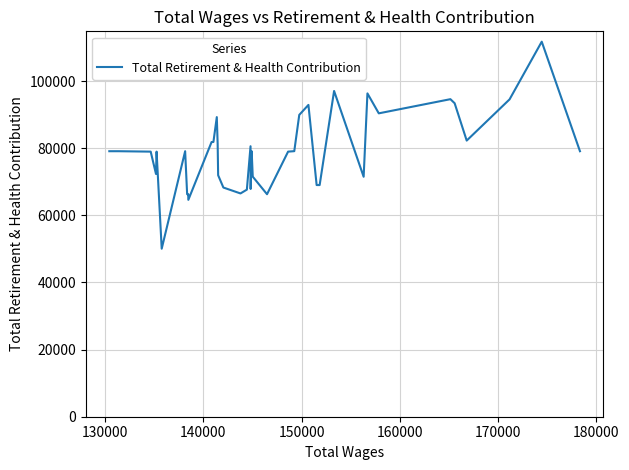

What is the difference between the maximum and minimum values?

61675